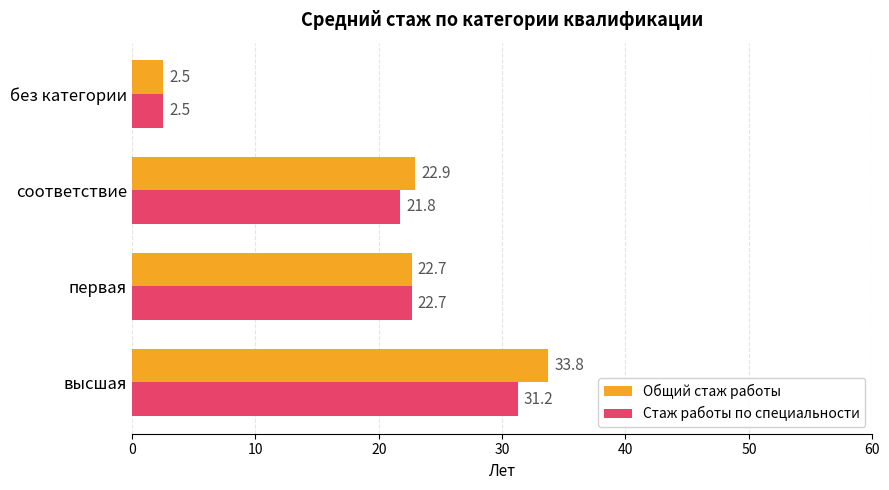

Which series has the largest range (max minus min)?

Общий стаж работы